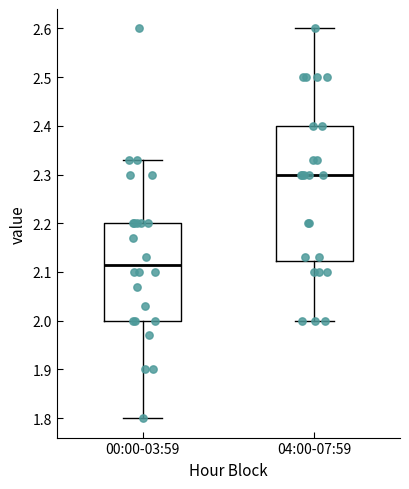

Which box has the highest median line?

04:00-07:59